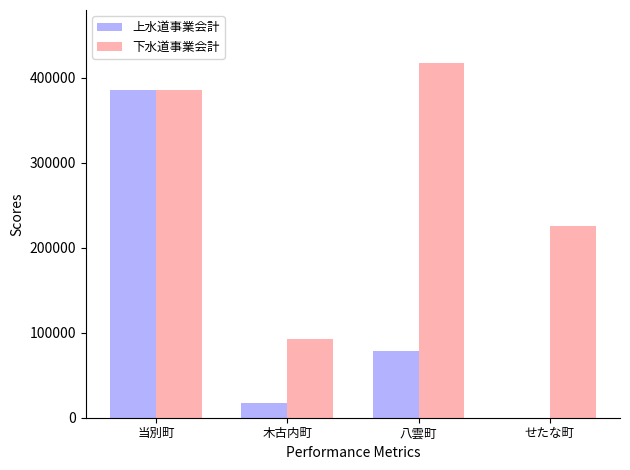

What is the approximate value of 下水道事業会計 at せたな町?

225026